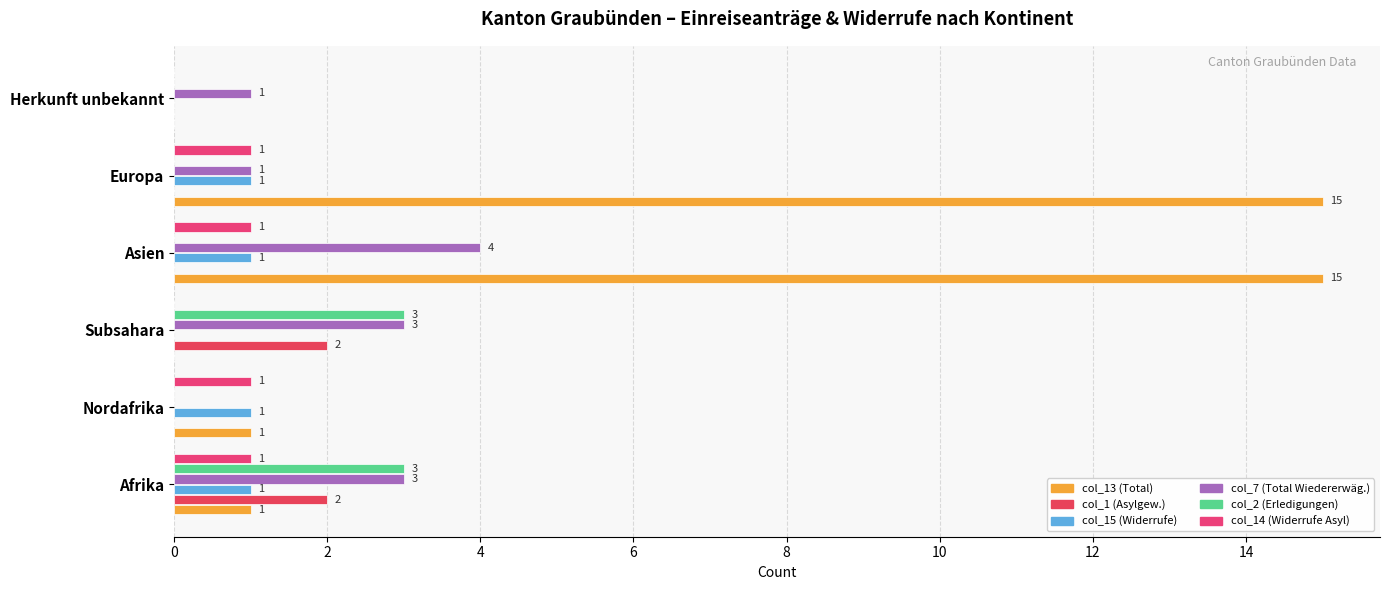

List the series in order of their peak value, lowest first.

col_15 (Widerrufe), col_14 (Widerrufe Asyl), col_1 (Asylgew.), col_2 (Erledigungen), col_7 (Total Wiedererwäg.), col_13 (Total)